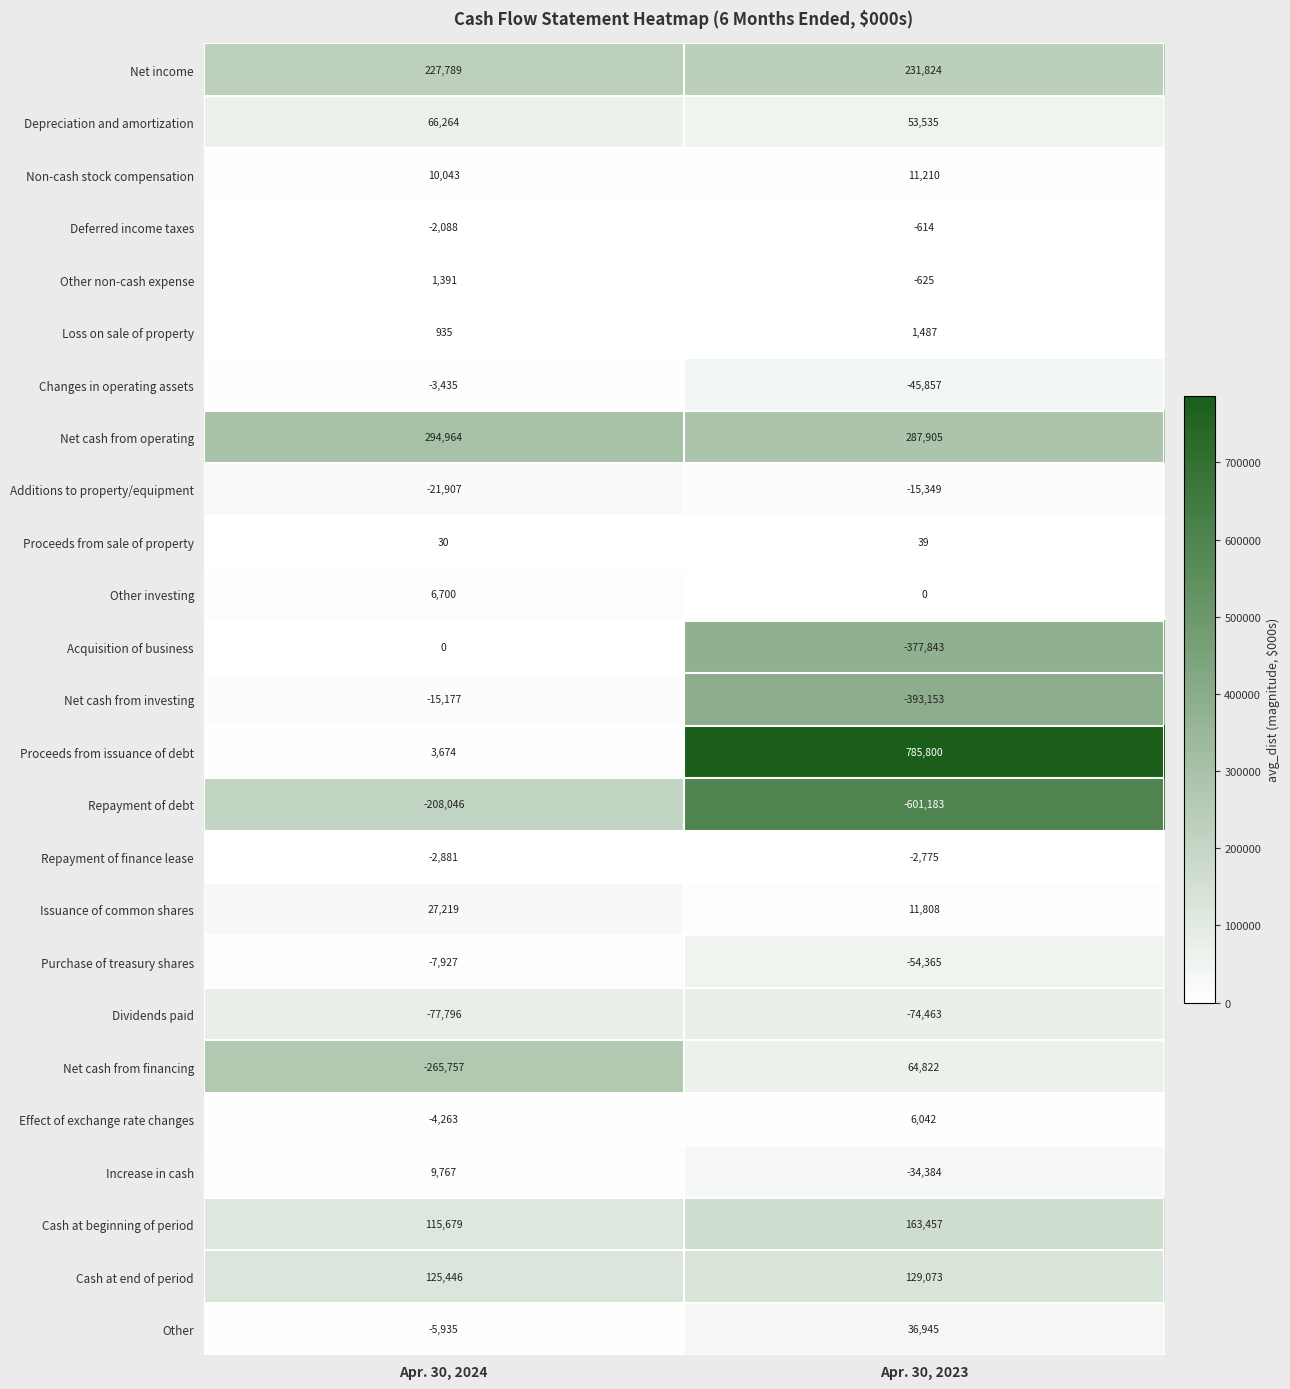

What is the greatest value displayed?

785800